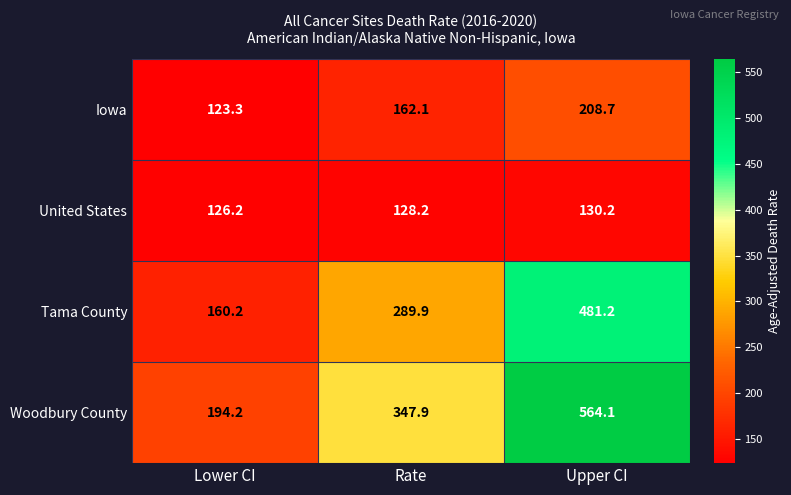

What value does the Tama County series have at Rate?

289.9